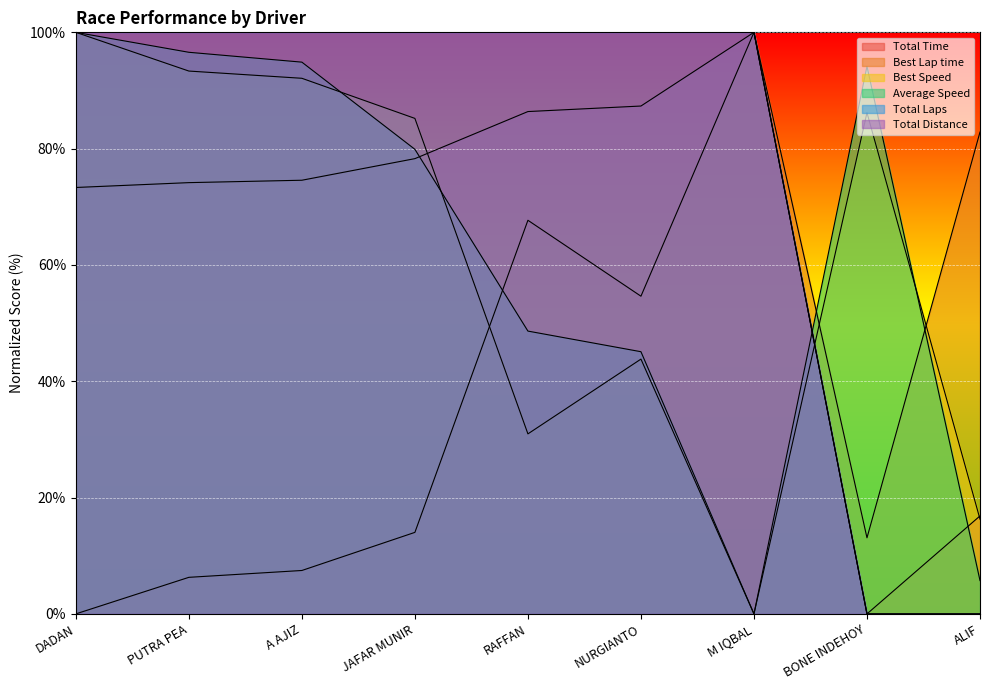

Rank the categories by Total Laps value from highest to lowest.

DADAN, PUTRA PEA, A AJIZ, JAFAR MUNIR, RAFFAN, NURGIANTO, M IQBAL, BONE INDEHOY, ALIF